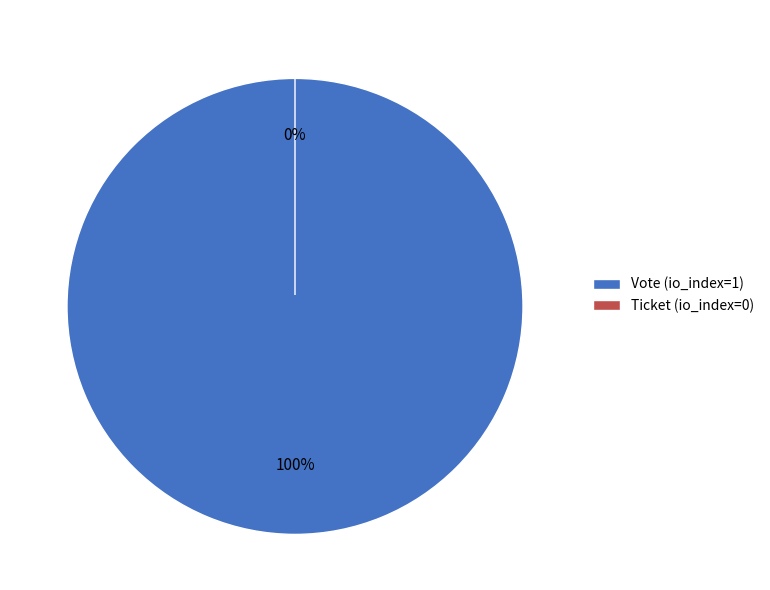

What percentage do Ticket and Vote together represent?

100.0%